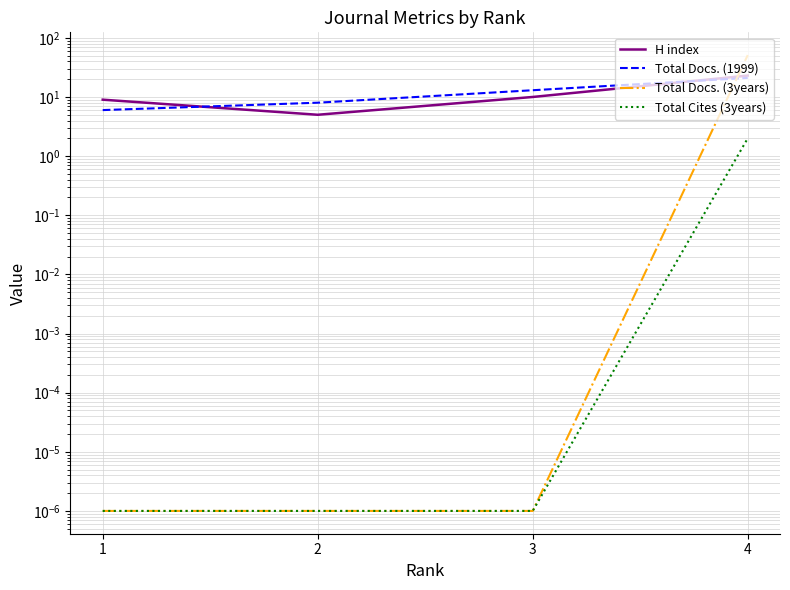

How many intersections are there between H index and Total Docs. (1999)?

2